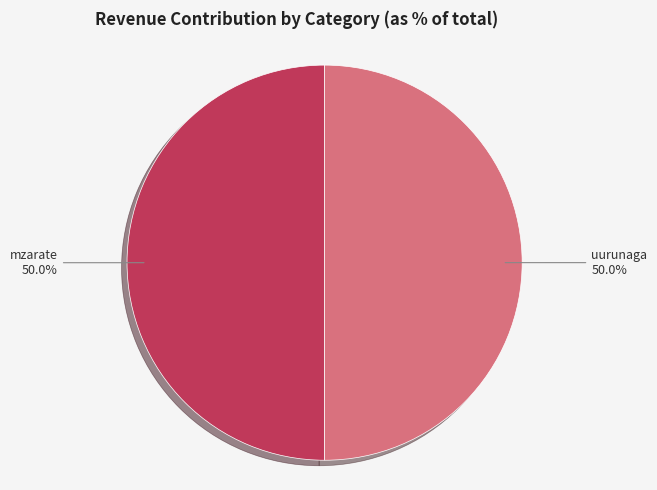

True or false: mzarate accounts for 41% of the total.

False